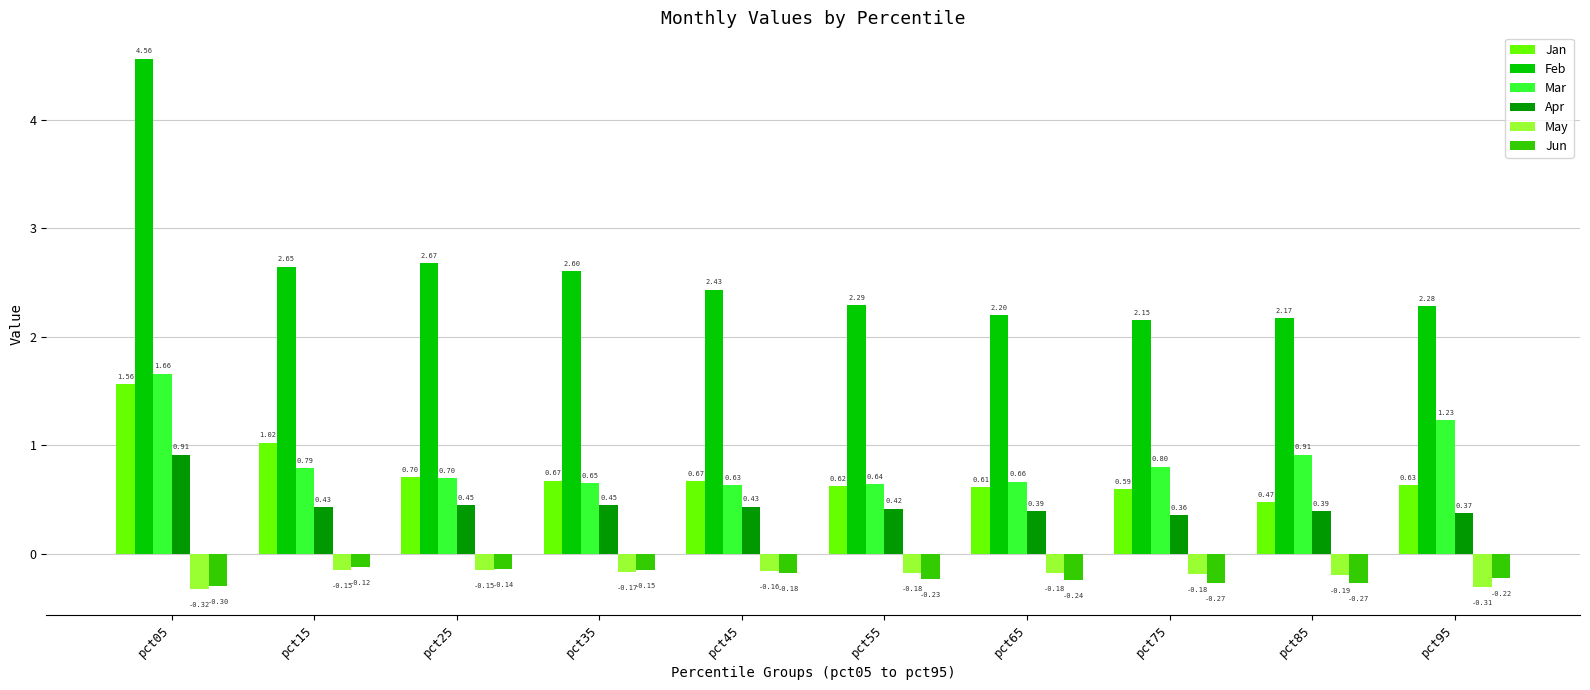

What is the sum of all Mar values?

8.7